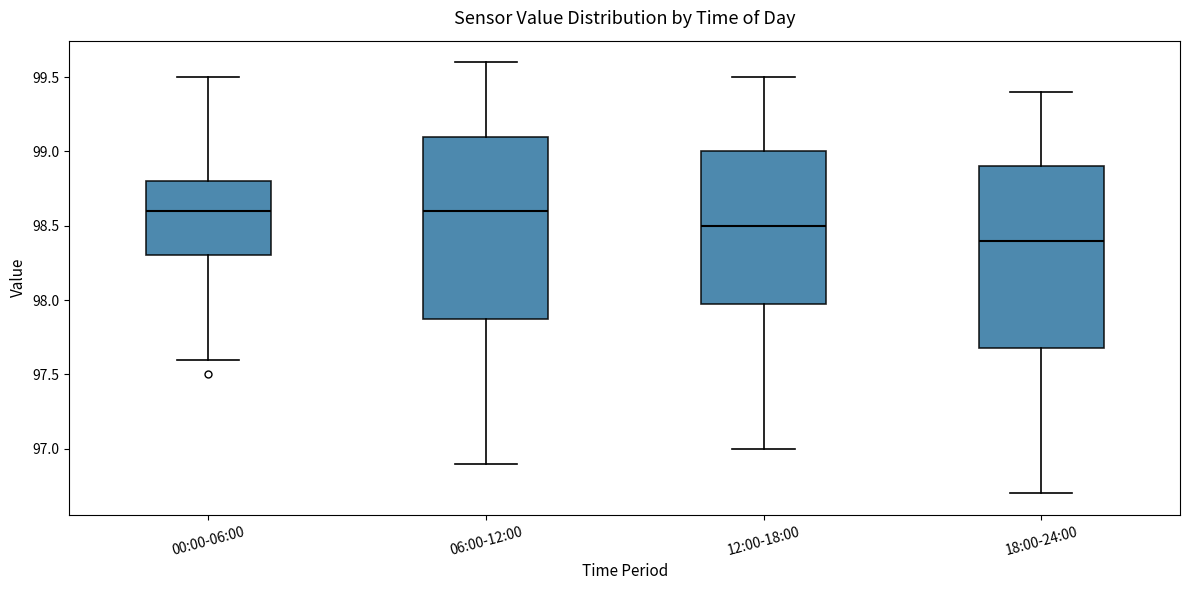

Reading left to right, read every box against the y-axis: the position of its median line, the range the box covers, and the ends of its whiskers. The values are not printed on the chart, so give them approximately, as read against the axis.

00:00-06:00: median 98.6, box 98.3 to 98.8, whiskers 97.6 to 99.5
06:00-12:00: median 98.6, box 97.9 to 99.1, whiskers 96.9 to 99.6
12:00-18:00: median 98.5, box 98.0 to 99.0, whiskers 97.0 to 99.5
18:00-24:00: median 98.4, box 97.7 to 98.9, whiskers 96.7 to 99.4